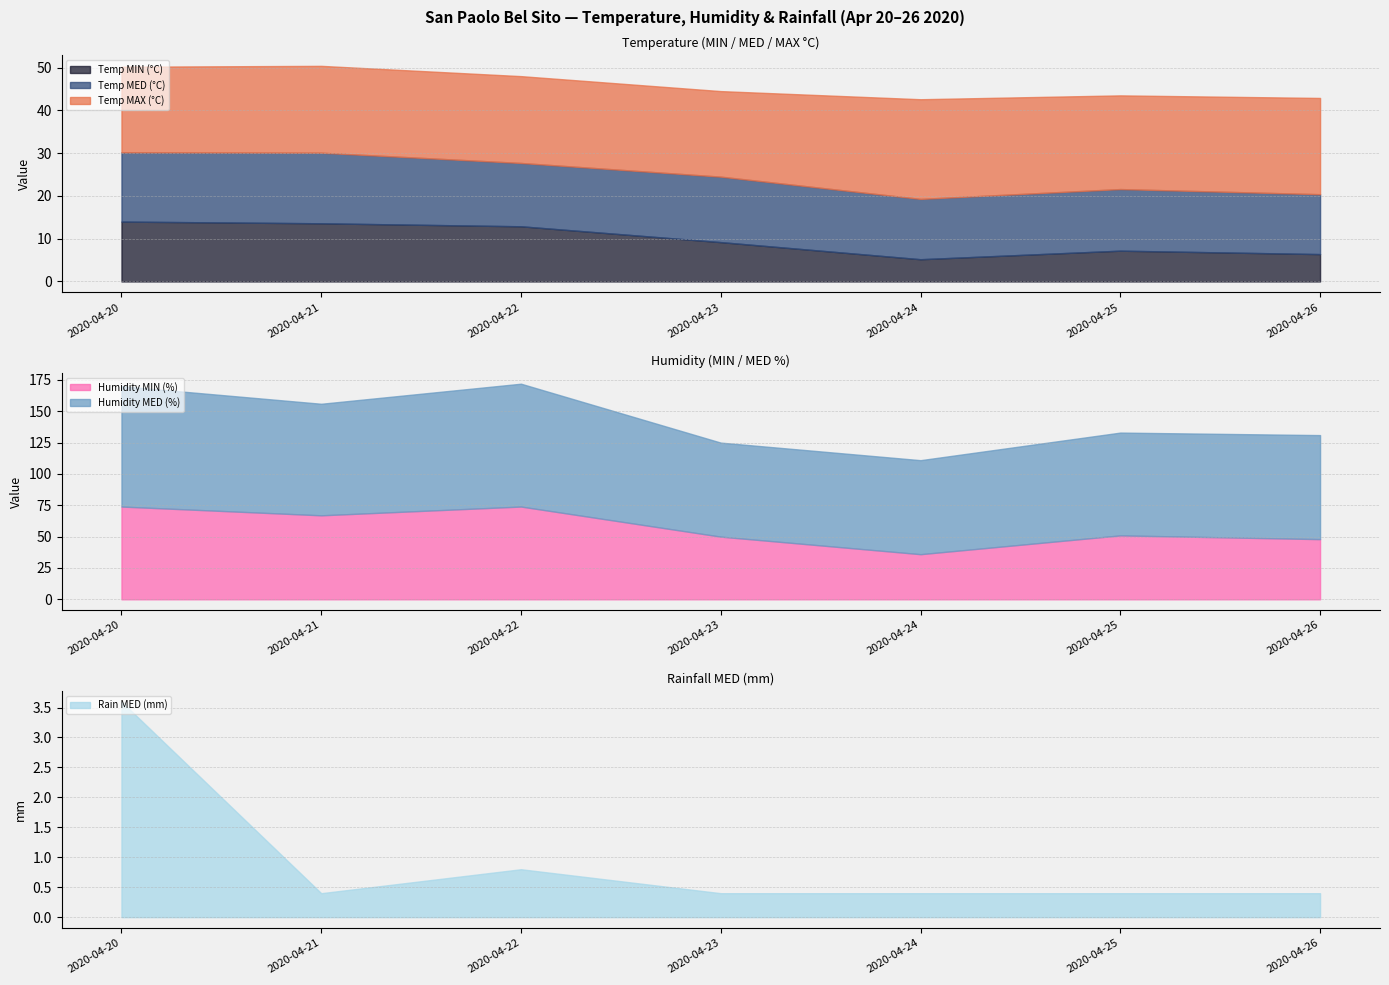

At which category does the chart reach its peak across all series?

2020-04-22